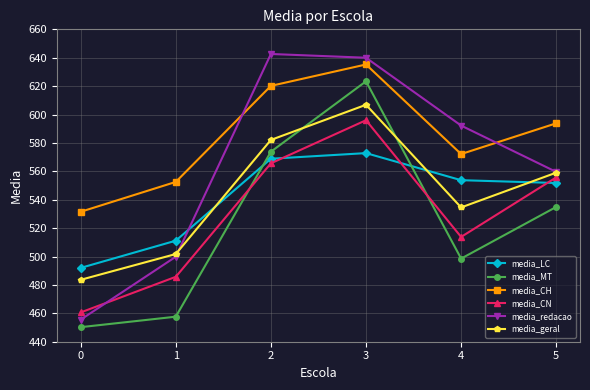

Is it true that media_geral equals 559.1 at 5?

True